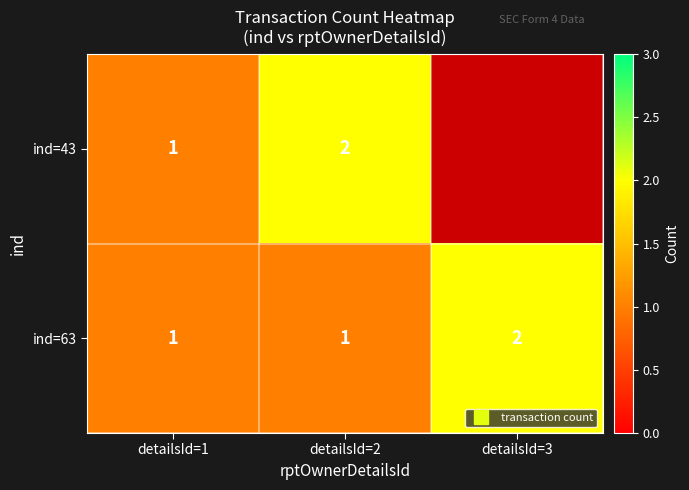

Rank the categories by ind=63 value from lowest to highest.

detailsId=1, detailsId=2, detailsId=3